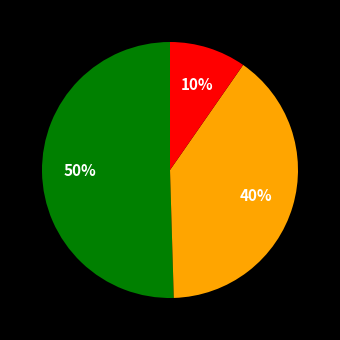

To the nearest percent, what is the average slice percentage?

33%